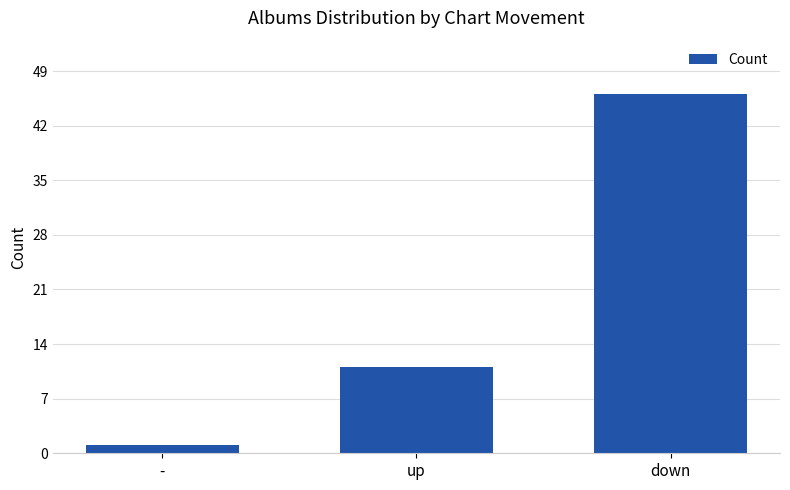

What is the smallest value displayed?

1